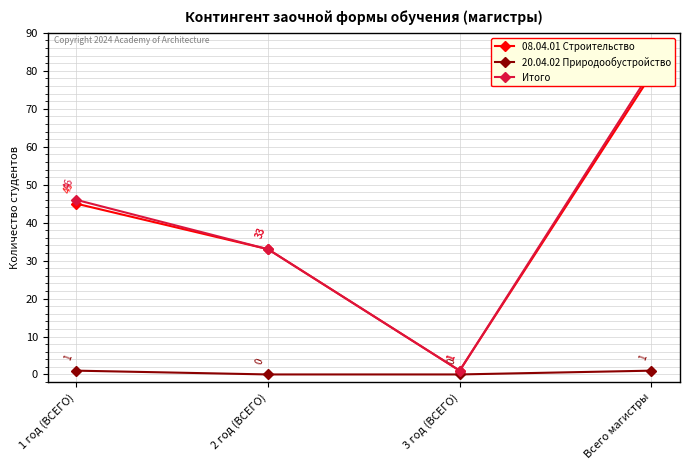

What value does the Итого series have at 2 год (ВСЕГО), to the nearest 5?

35